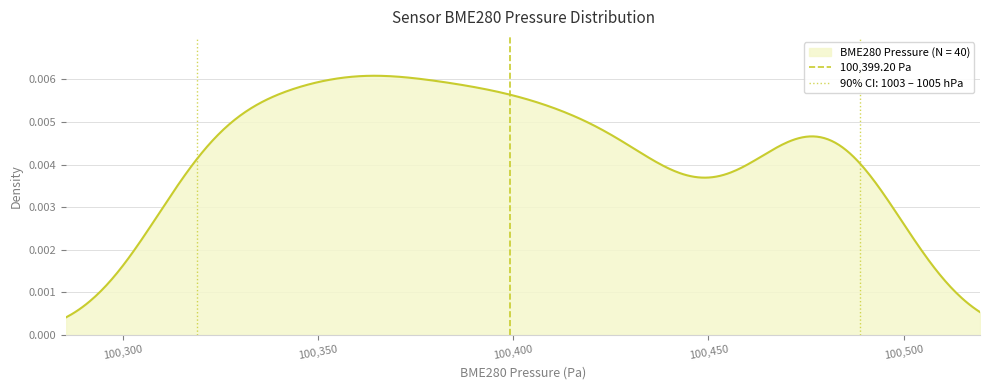

How many positive values are there?

1